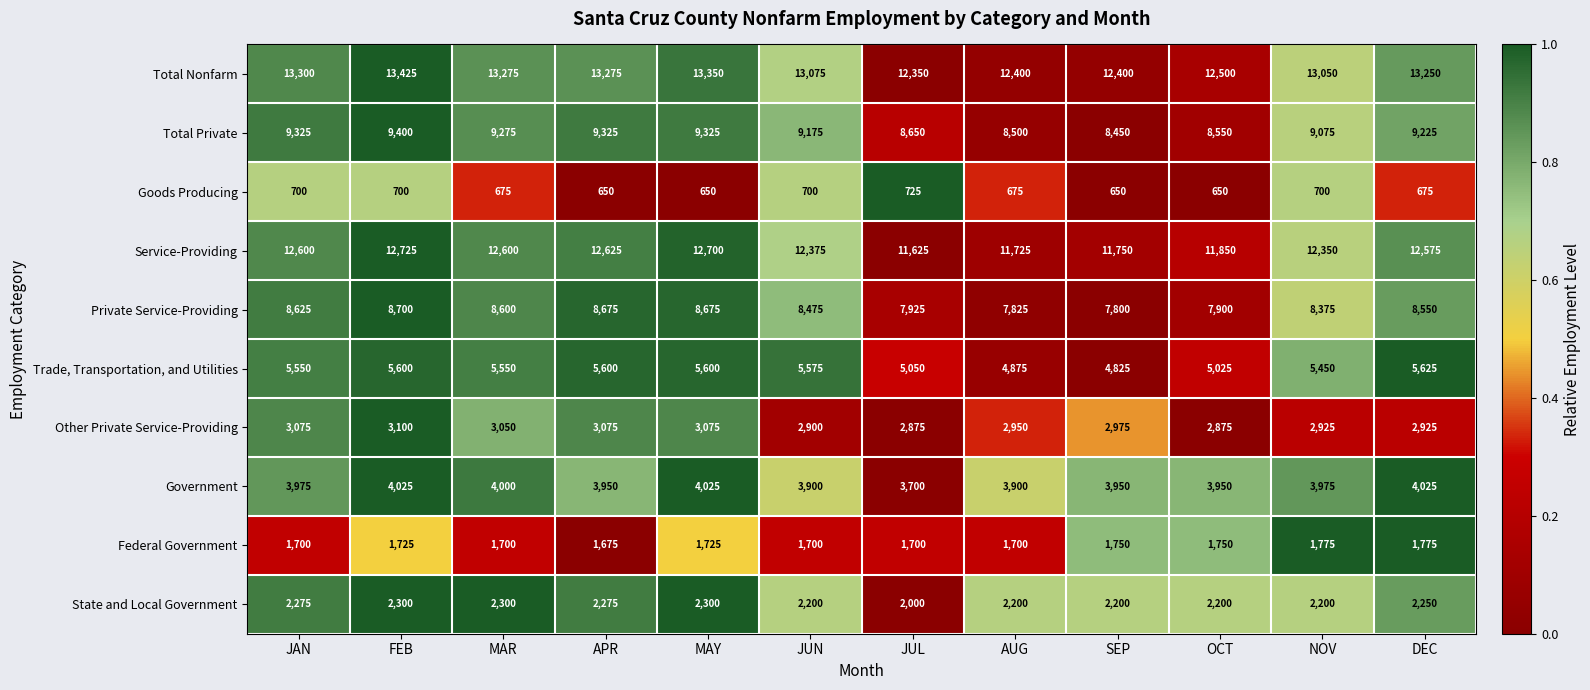

The value of Service-Providing at OCT is 11850. True or false?

True